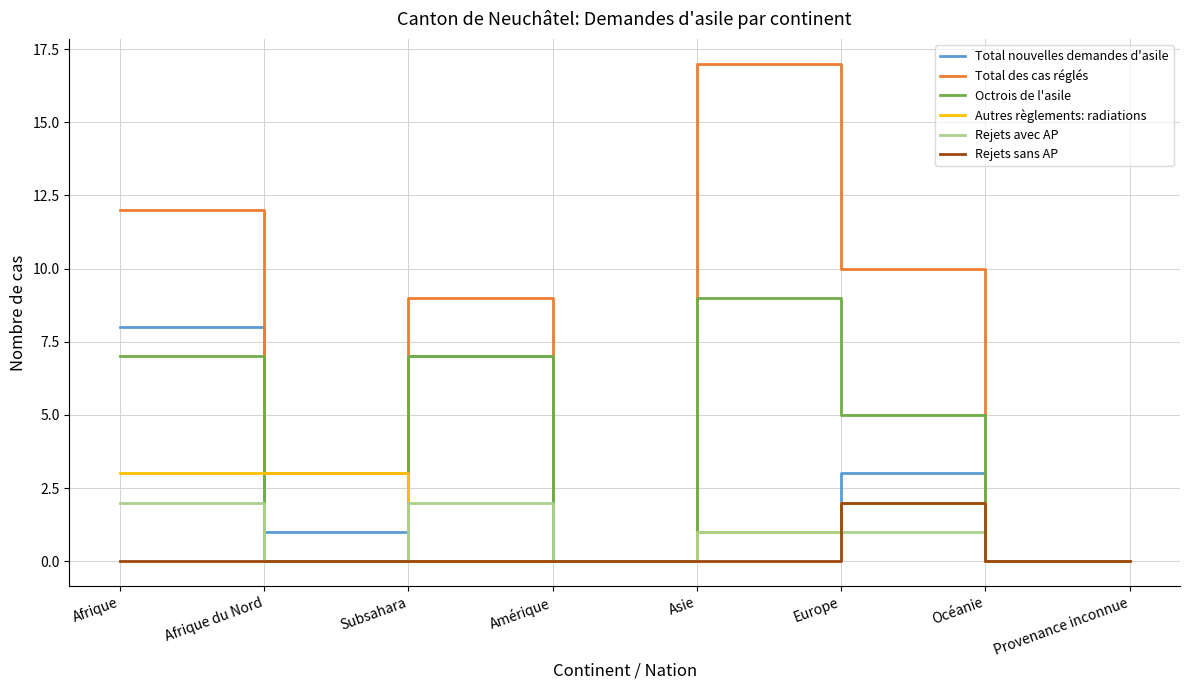

The Total nouvelles demandes d'asile series shows 0 at Provenance inconnue. True or false?

True